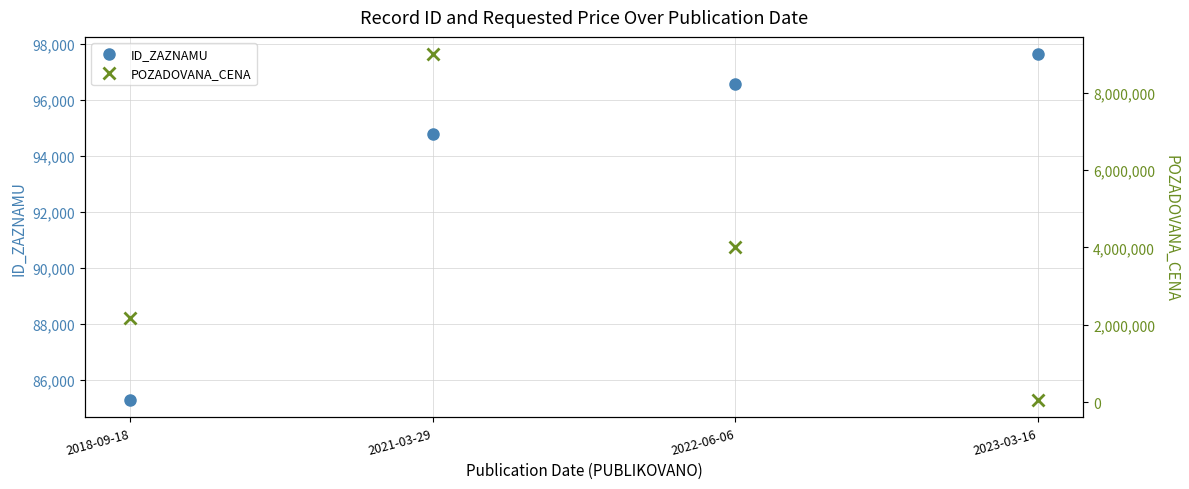

Where does the POZADOVANA_CENA series first go above 4000000?

2021-03-29